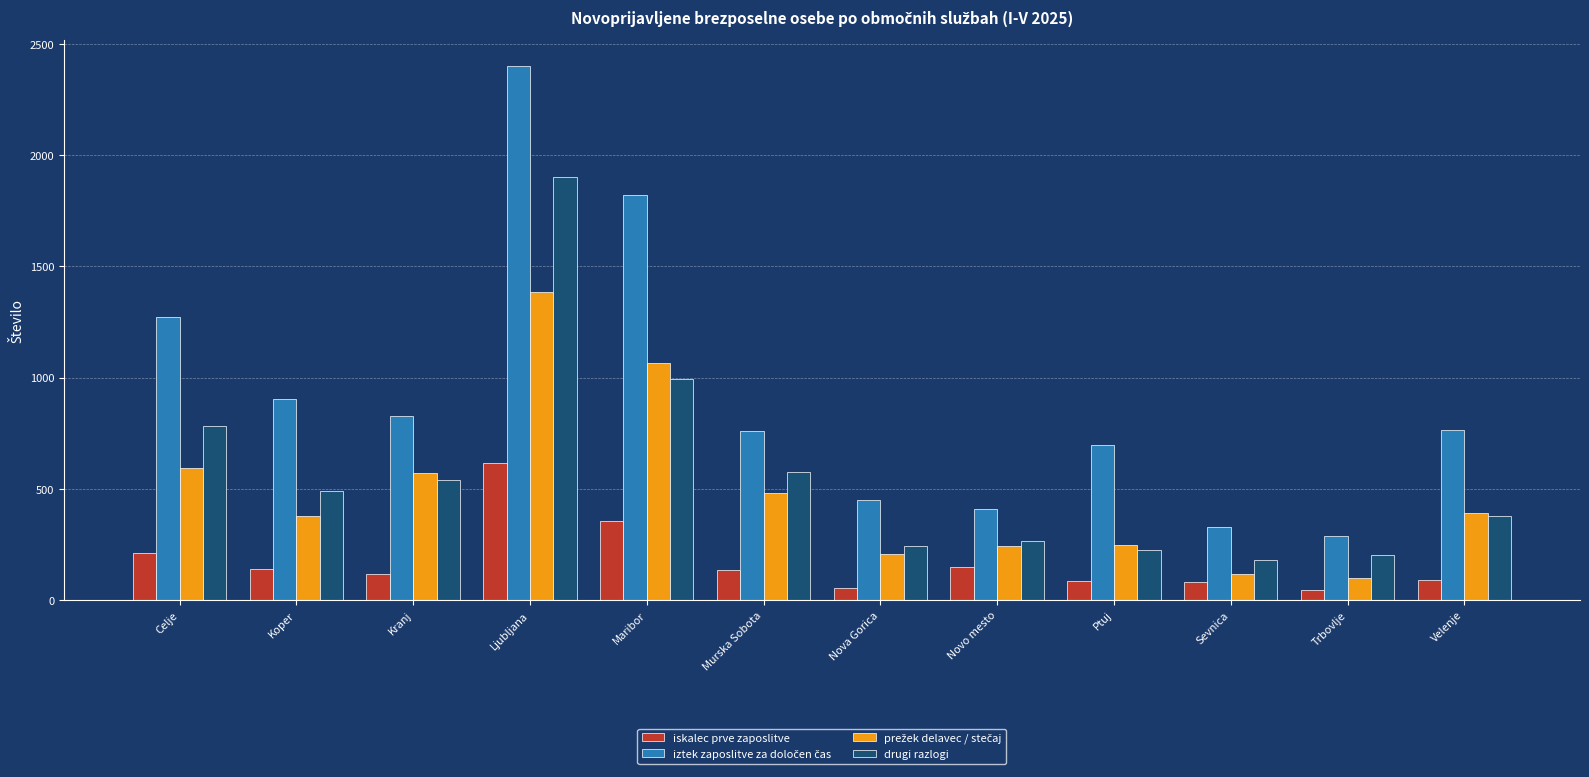

How many bars are there in total?

48